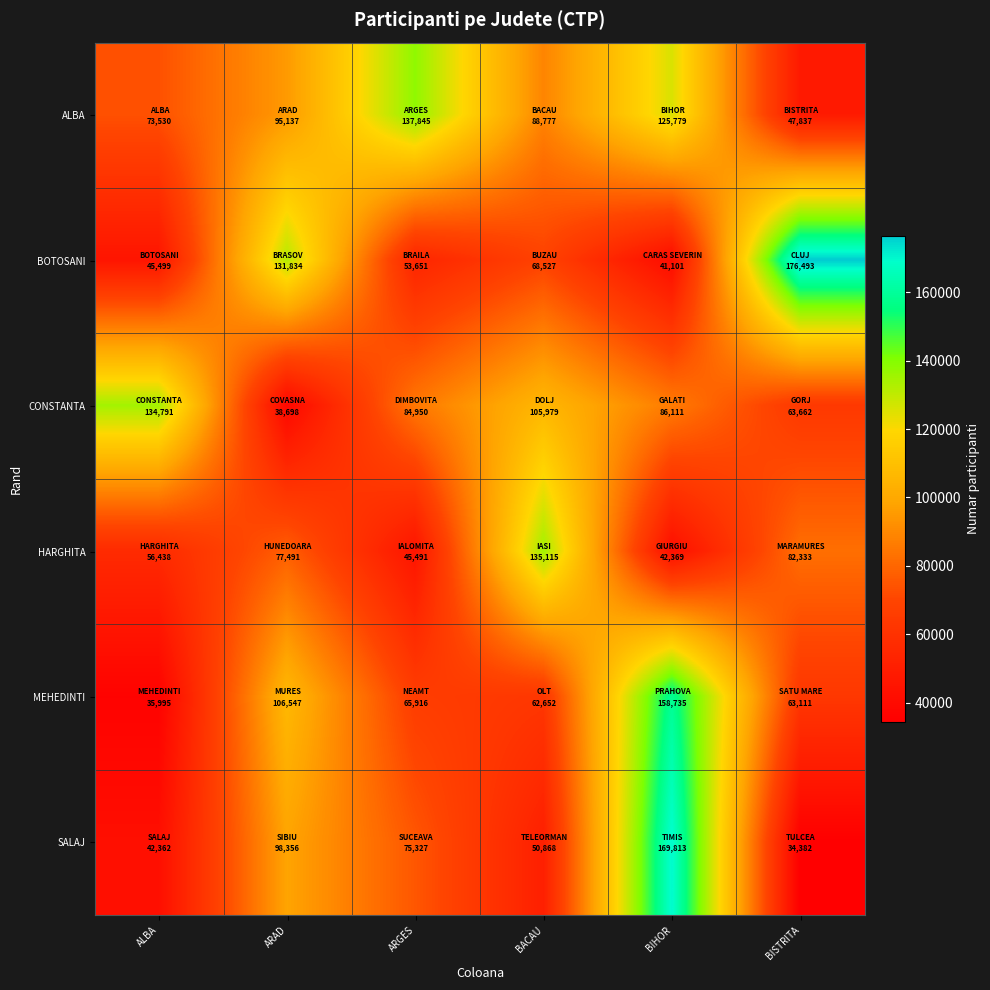

Which category has the highest value across all series?

BISTRITA